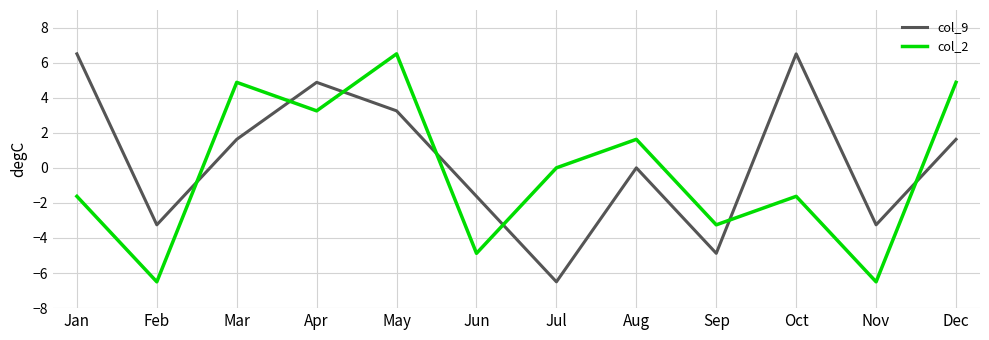

At which label is col_2 closest to 0?

Jul